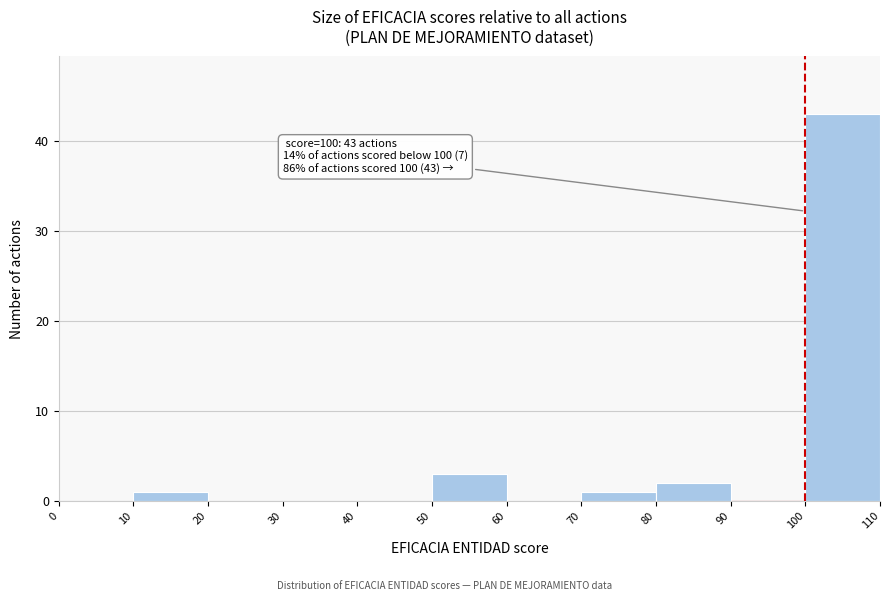

Which range on the x-axis has the tallest bar?

100 to 110